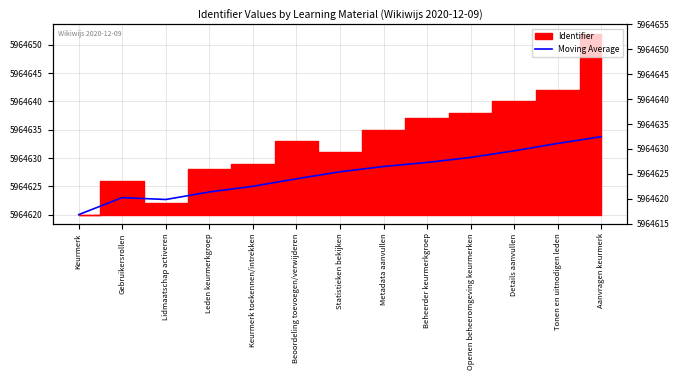

True or false: the data has more than 0 interior local peaks.

True